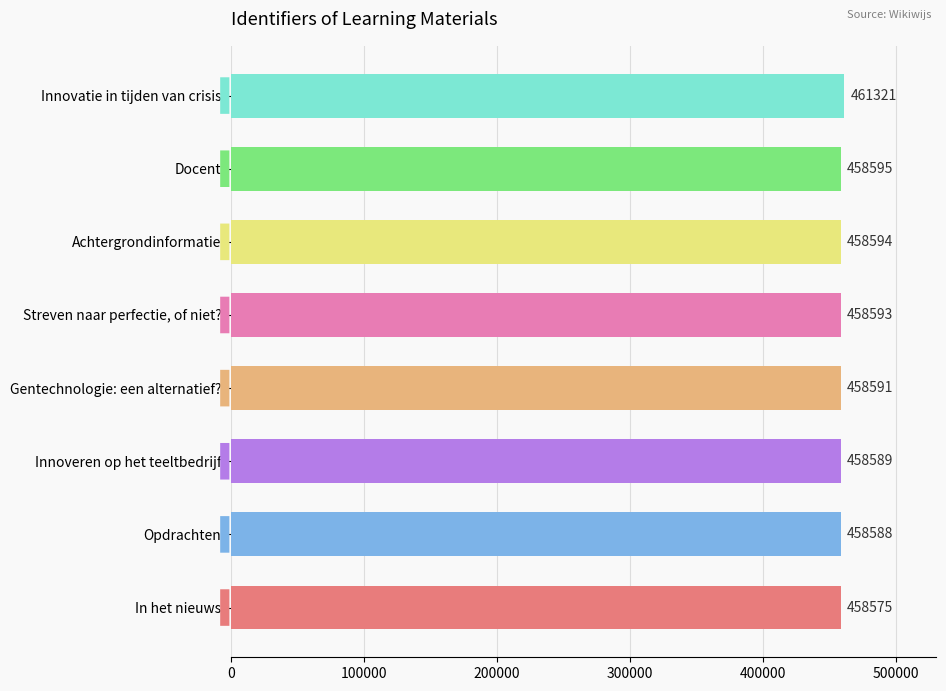

List the labels in order of value, smallest first.

In het nieuws, Opdrachten, Innoveren op het teeltbedrijf, Gentechnologie: een alternatief?, Streven naar perfectie, of niet?, Achtergrondinformatie, Docent, Innovatie in tijden van crisis